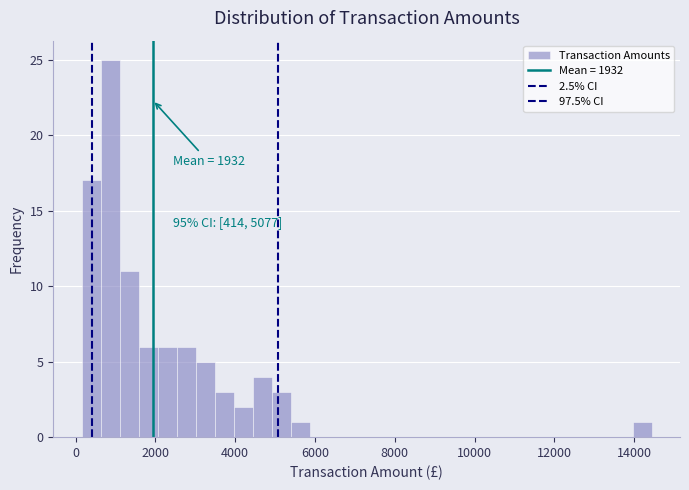

Around what value on the x-axis is the tallest bar? Give the approximate position of its centre, as read against the axis.

800